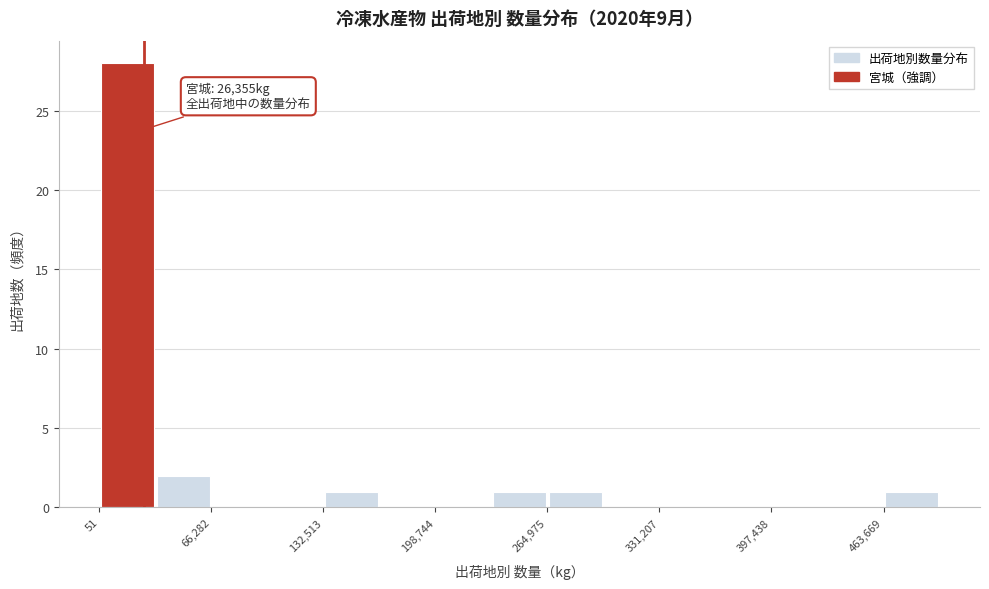

Read against the x-axis, roughly where is the centre of the tallest bar?

20000